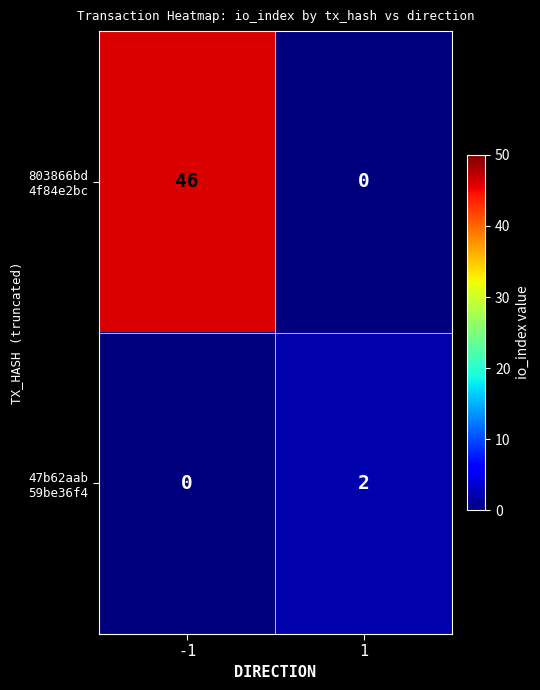

What is the spread (max minus min) of values at -1?

46